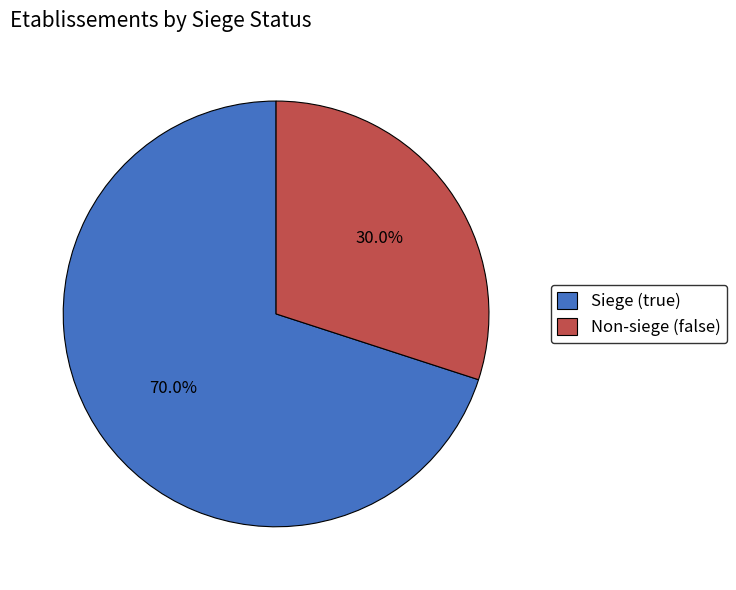

Does any single category account for the majority?

Yes